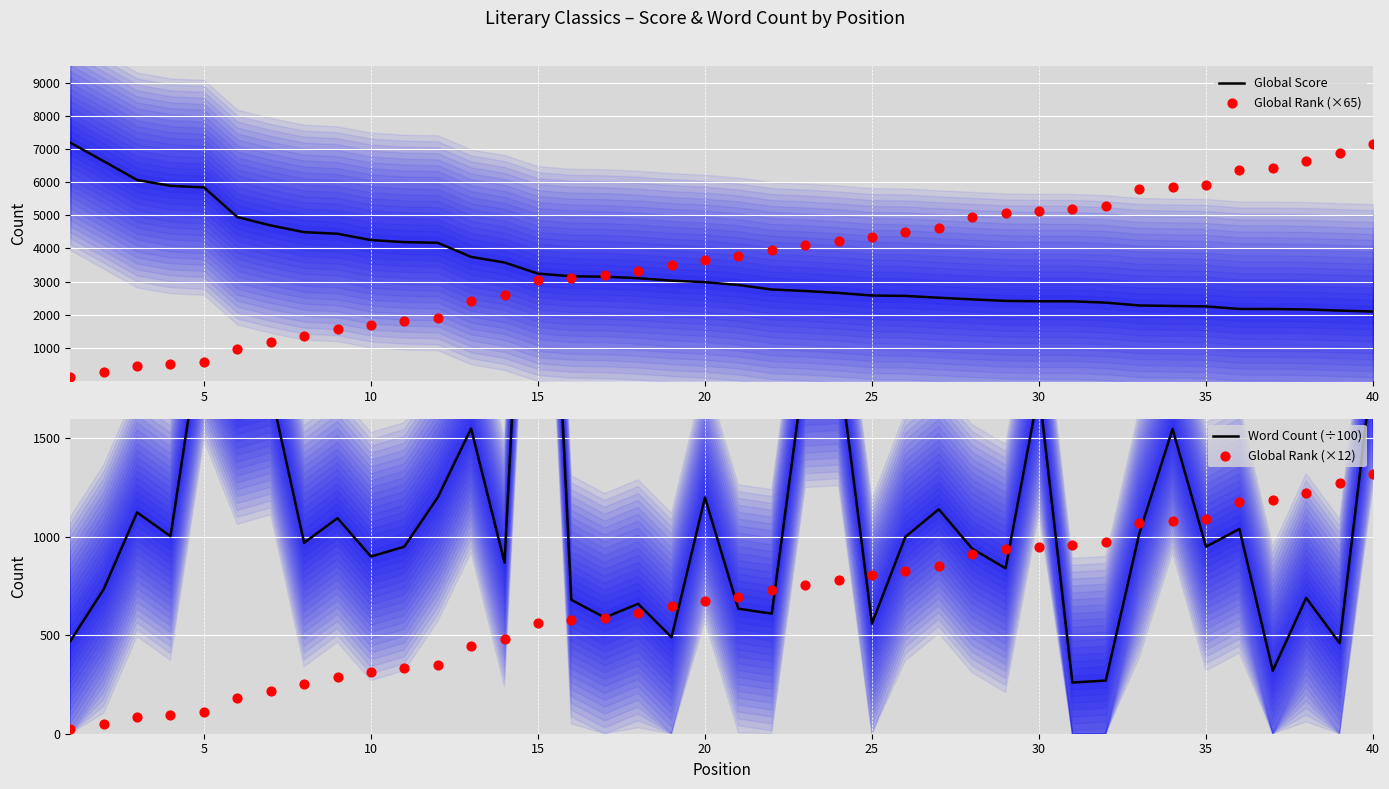

What is the minimum value for Global Score?

2095